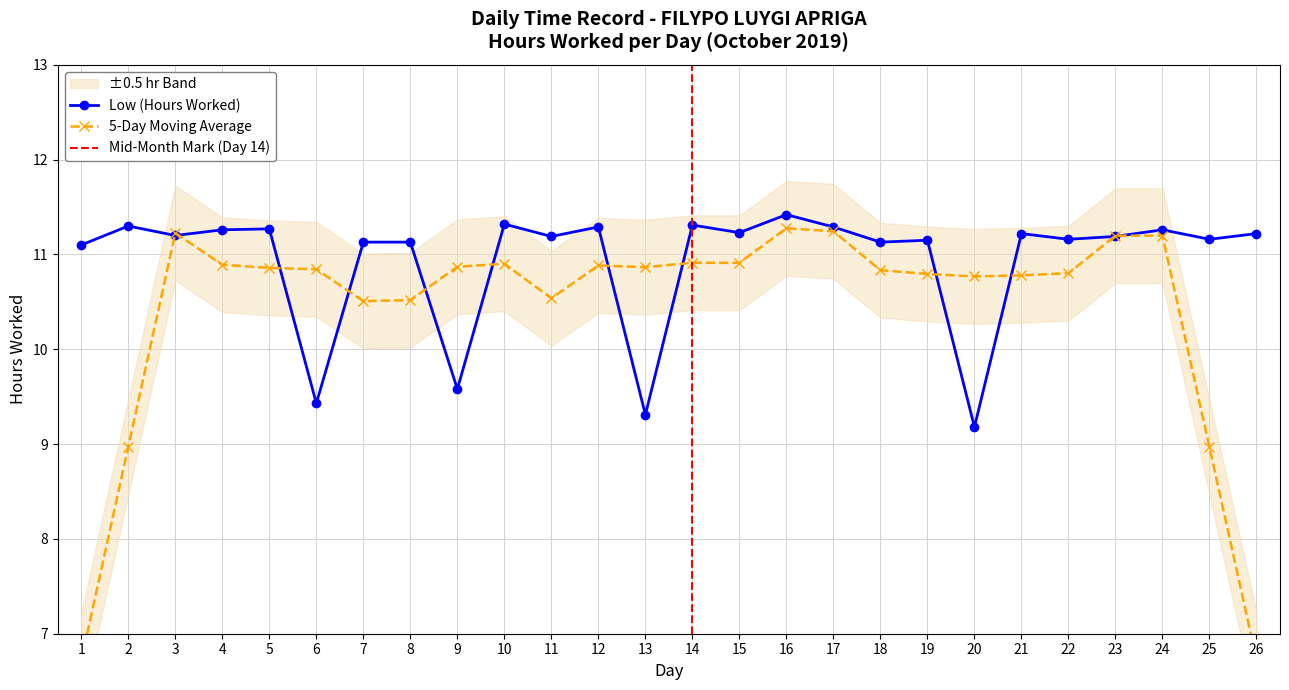

Reading left to right, extract all data points from this chart.

11.1	11.3	11.2	11.3	11.3	9.4	11.1	11.1	9.6	11.3	11.2	11.3	9.3	11.3	11.2	11.4	11.3	11.1	11.2	9.2	11.2	11.2	11.2	11.3	11.2	11.2